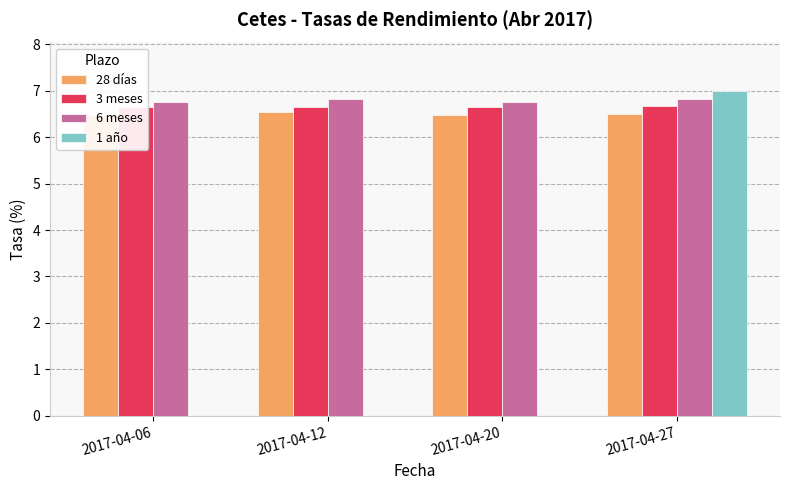

List the labels in order of 1 año value, smallest first.

2017-04-06, 2017-04-12, 2017-04-20, 2017-04-27